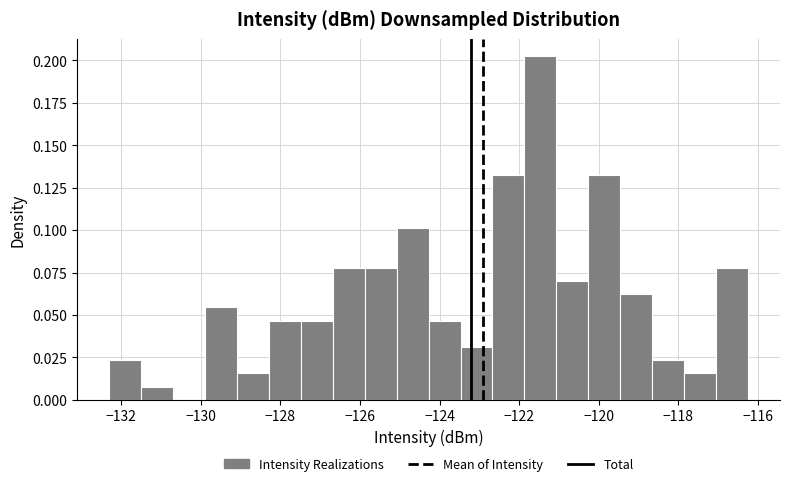

Reading left to right, transcribe this chart: for each bar, give the range it covers on the x-axis and its height. Neither the bar edges nor the heights are printed on the chart, so give them approximately, as read against the axes.

-132.2 to -131.4: 0.025
-131.4 to -130.6: 0.010
-130.6 to -129.8: 0
-129.8 to -129.0: 0.055
-129.0 to -128.2: 0.015
-128.2 to -127.4: 0.045
-127.4 to -126.6: 0.045
-126.6 to -125.8: 0.080
-125.8 to -125.0: 0.080
-125.0 to -124.2: 0.100
-124.2 to -123.4: 0.045
-123.4 to -122.6: 0.030
-122.6 to -121.8: 0.130
-121.8 to -121.0: 0.200
-121.0 to -120.2: 0.070
-120.2 to -119.4: 0.130
-119.4 to -118.6: 0.060
-118.6 to -117.8: 0.025
-117.8 to -117.0: 0.015
-117.0 to -116.2: 0.080